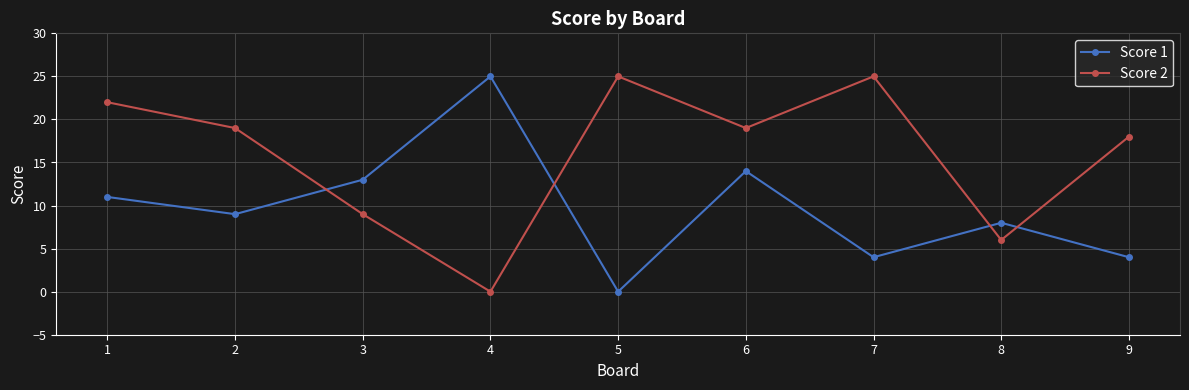

At how many categories does at least one series exceed 16?

7